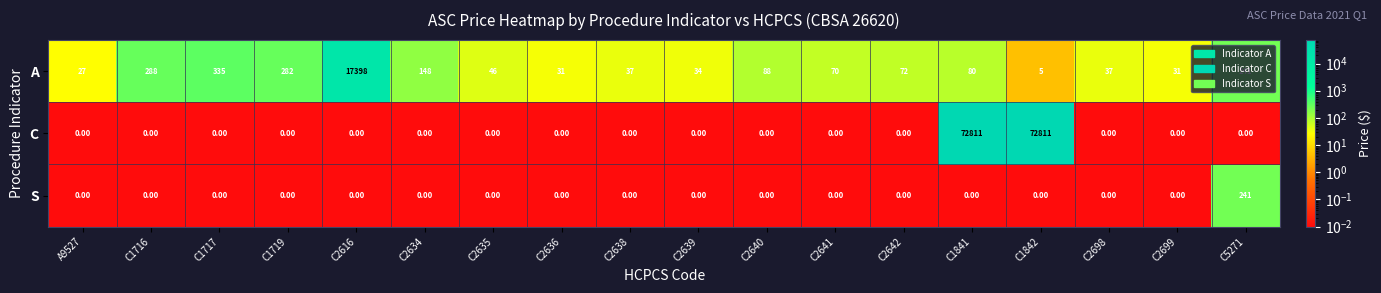

Rank the series by their maximum value, from lowest to highest.

S, A, C